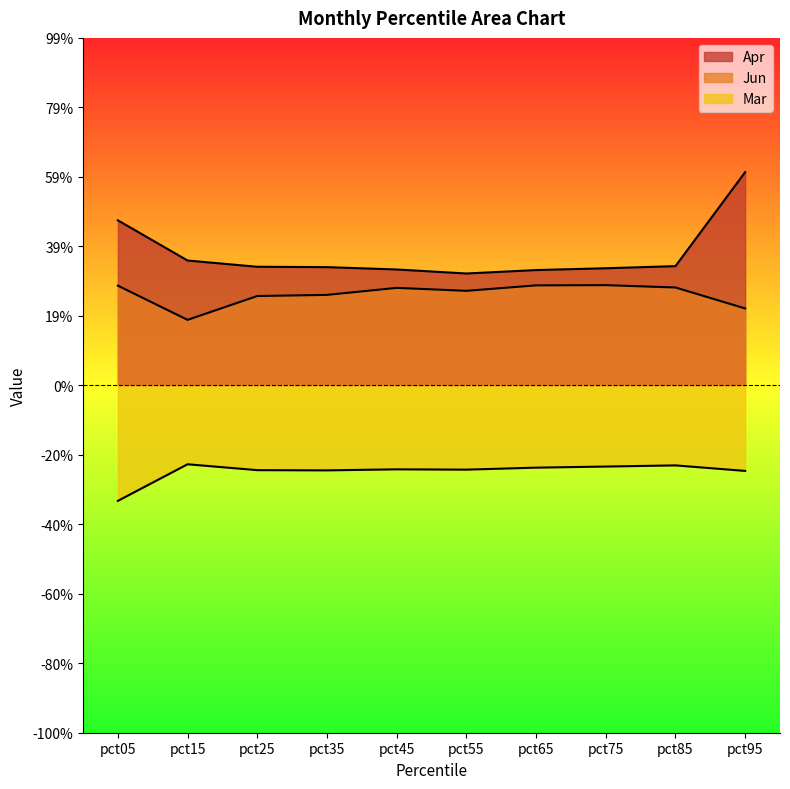

Reading right to left, transcribe all the data shown in this chart.

Mar: -0.2	-0.2	-0.2	-0.2	-0.2	-0.2	-0.2	-0.2	-0.2	-0.3
Apr: 0.6	0.3	0.3	0.3	0.3	0.3	0.3	0.3	0.4	0.5
Jun: 0.2	0.3	0.3	0.3	0.3	0.3	0.3	0.3	0.2	0.3